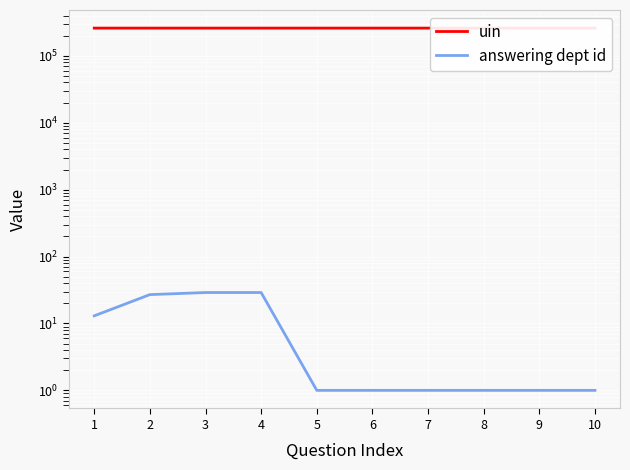

What value does the uin series have at 5, to the nearest 10?

260050